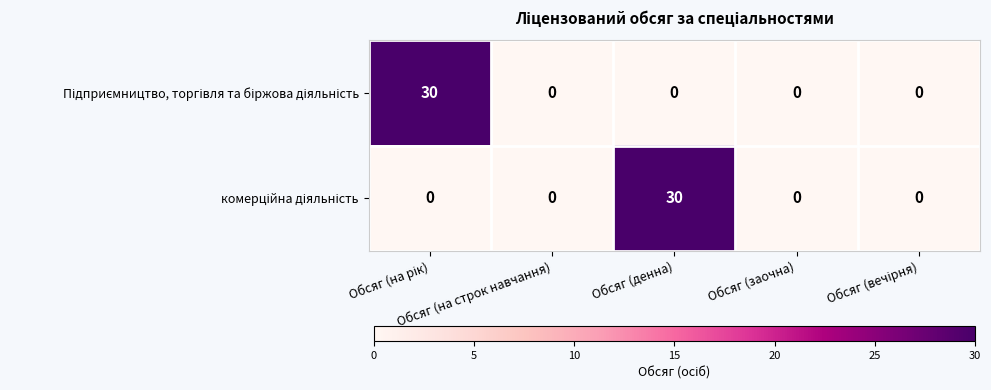

Count the number of categories in the chart.

5